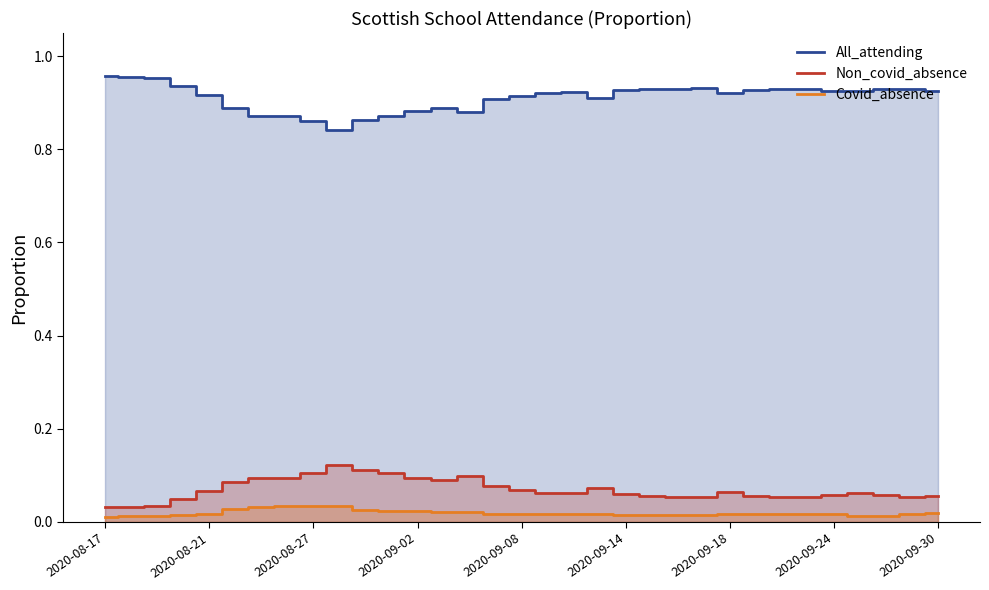

In Non_covid_absence, how many points are lower than both neighbors (excluding endpoints)?

6